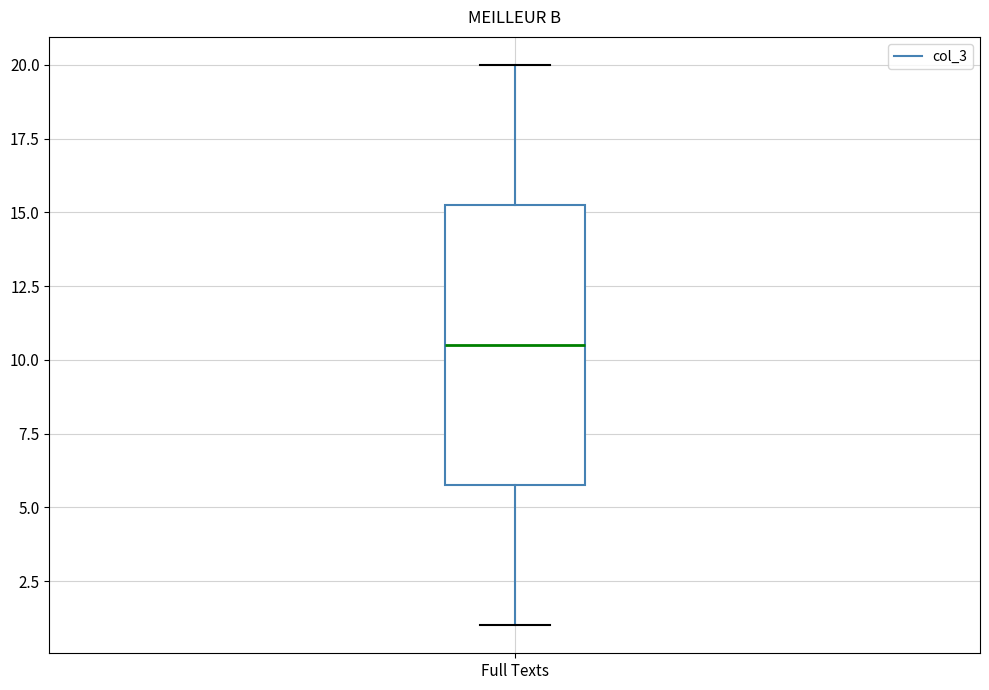

Read this box plot against the y-axis: the position of the median line, the range covered by the box, and the ends of both whiskers. The values are not printed on the chart, so give them approximately, as read against the axis.

median 10.5, box 6.0 to 15.5, whiskers 1.0 to 20.0